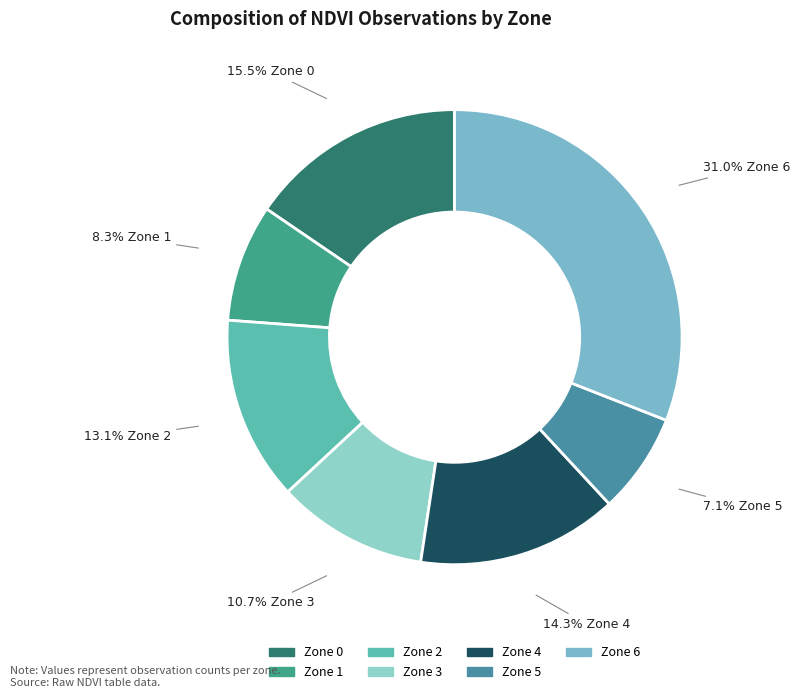

What is the largest slice in the pie chart?

Zone 6